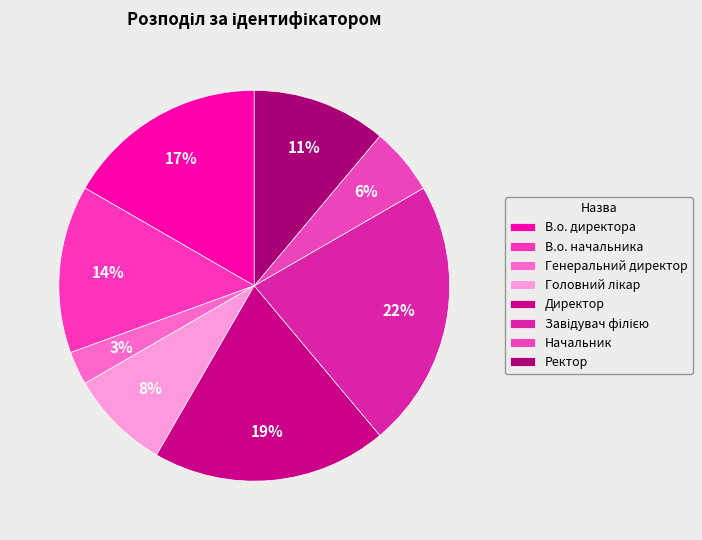

To the nearest percent, what is the difference between the largest and smallest slice percentages?

19%